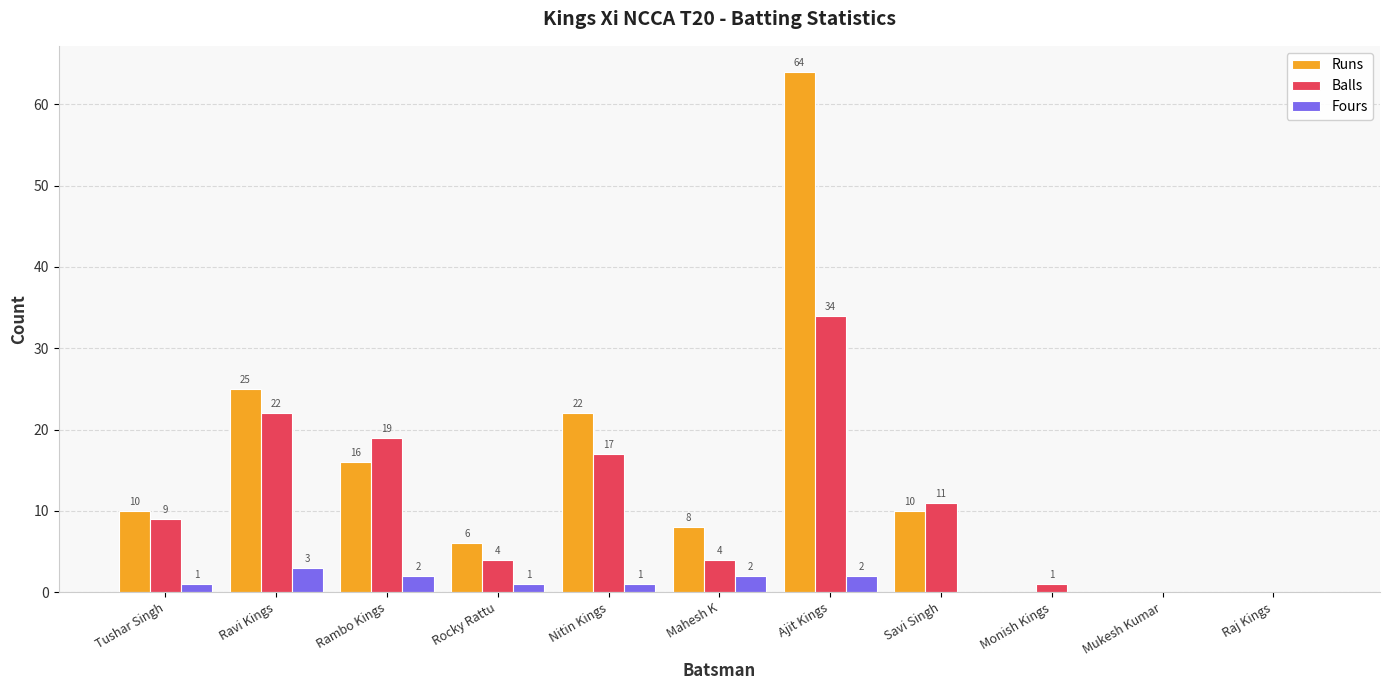

What are all the series names shown in the legend?

Runs, Balls, Fours